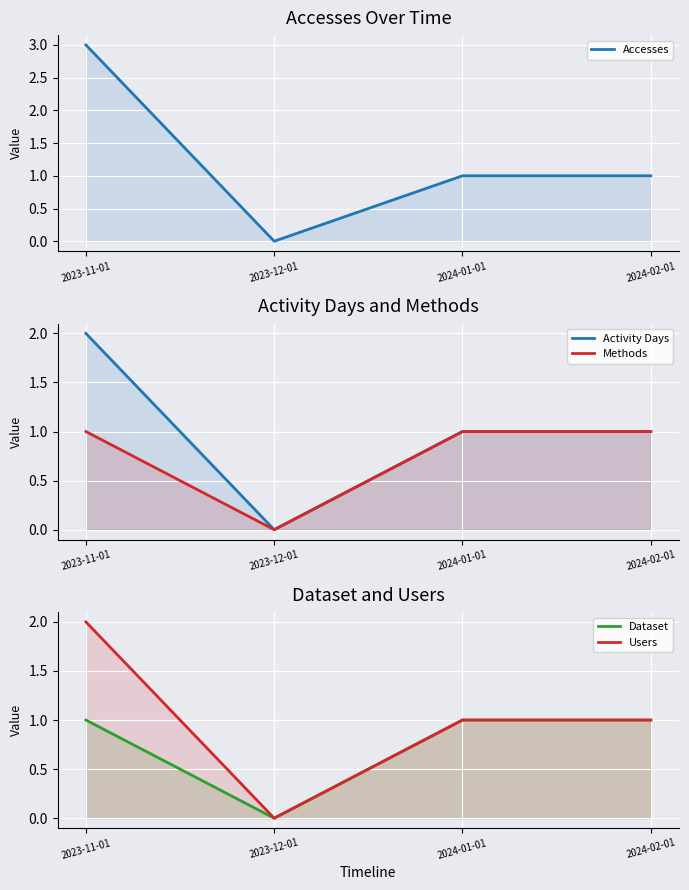

Reading left to right, extract all data points from this chart.

Accesses: 3	0	1	1
Activity Days: 2	0	1	1
Methods: 1	0	1	1
Dataset: 1	0	1	1
Users: 2	0	1	1